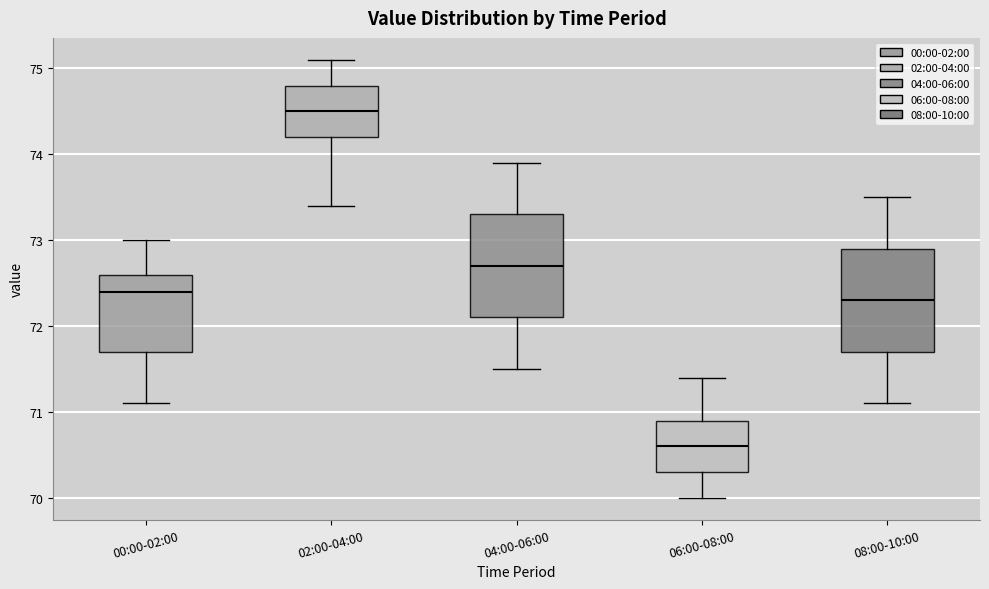

Reading left to right, transcribe this box plot: for each box, give where its median line is, the range the box spans, and where its two whiskers end, as read against the y-axis. The values are not printed on the chart, so give them approximately, as read against the axis.

00:00-02:00: median 72.4, box 71.7 to 72.6, whiskers 71.1 to 73.0
02:00-04:00: median 74.5, box 74.2 to 74.8, whiskers 73.4 to 75.1
04:00-06:00: median 72.7, box 72.1 to 73.3, whiskers 71.5 to 73.9
06:00-08:00: median 70.6, box 70.3 to 70.9, whiskers 70.0 to 71.4
08:00-10:00: median 72.3, box 71.7 to 72.9, whiskers 71.1 to 73.5